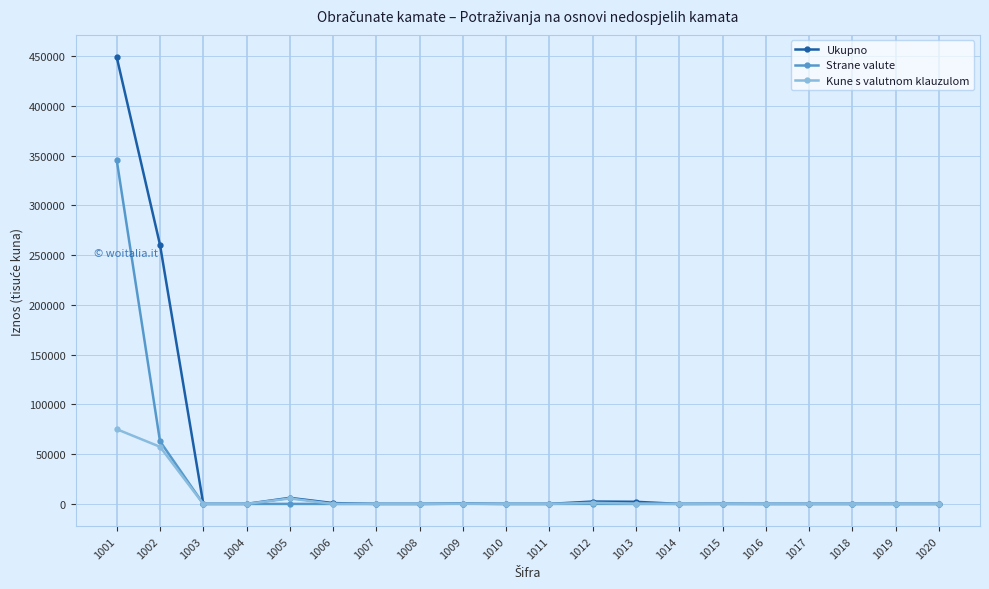

What are all the series names shown in the legend?

Ukupno, Strane valute, Kune s valutnom klauzulom